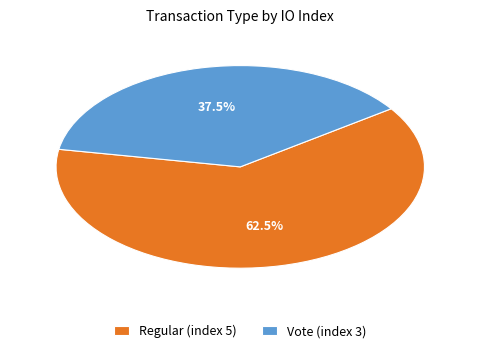

To the nearest percent, what is the difference between the largest and smallest slice percentages?

25%